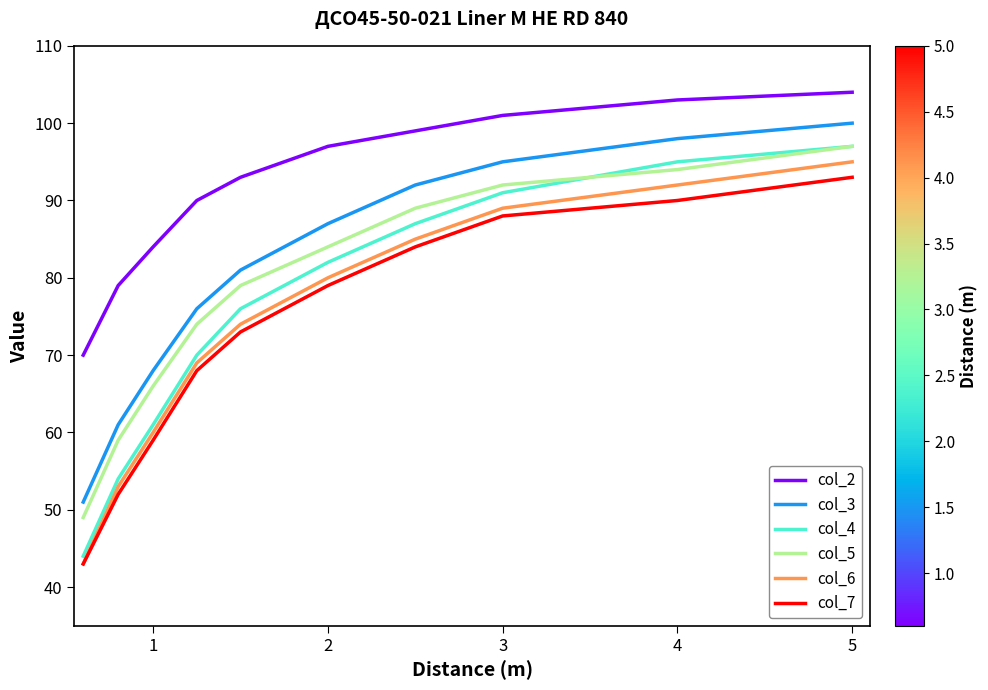

Reading left to right, extract all data points from this chart.

col_2: 70	79	84	90	93	97	99	101	103	104
col_3: 51	61	68	76	81	87	92	95	98	100
col_4: 44	54	61	70	76	82	87	91	95	97
col_5: 49	59	66	74	79	84	89	92	94	97
col_6: 43	53	60	69	74	80	85	89	92	95
col_7: 43	52	59	68	73	79	84	88	90	93